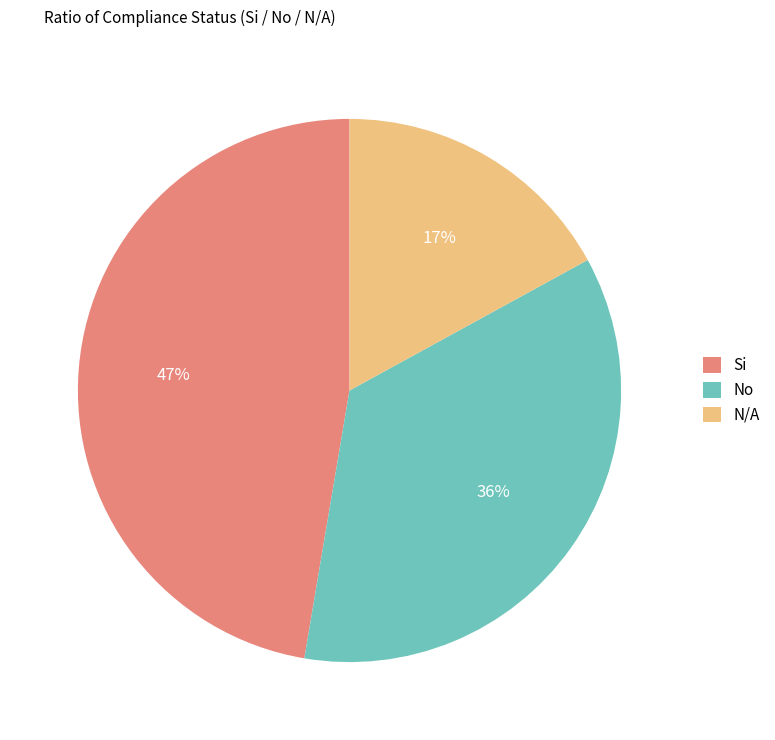

Is N/A the majority of the pie?

No